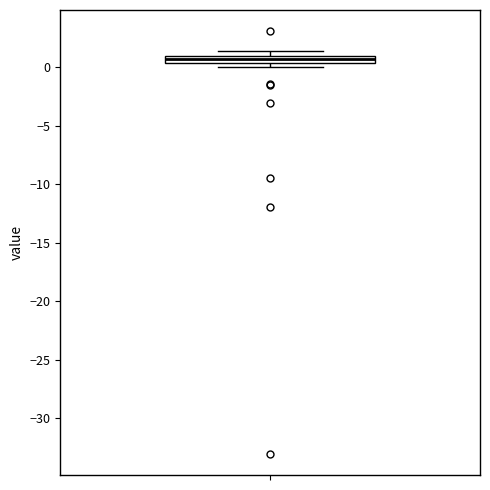

Where is the lower edge of the box on the y-axis? The values are not printed on the chart, so give them approximately, as read against the axis.

0.5